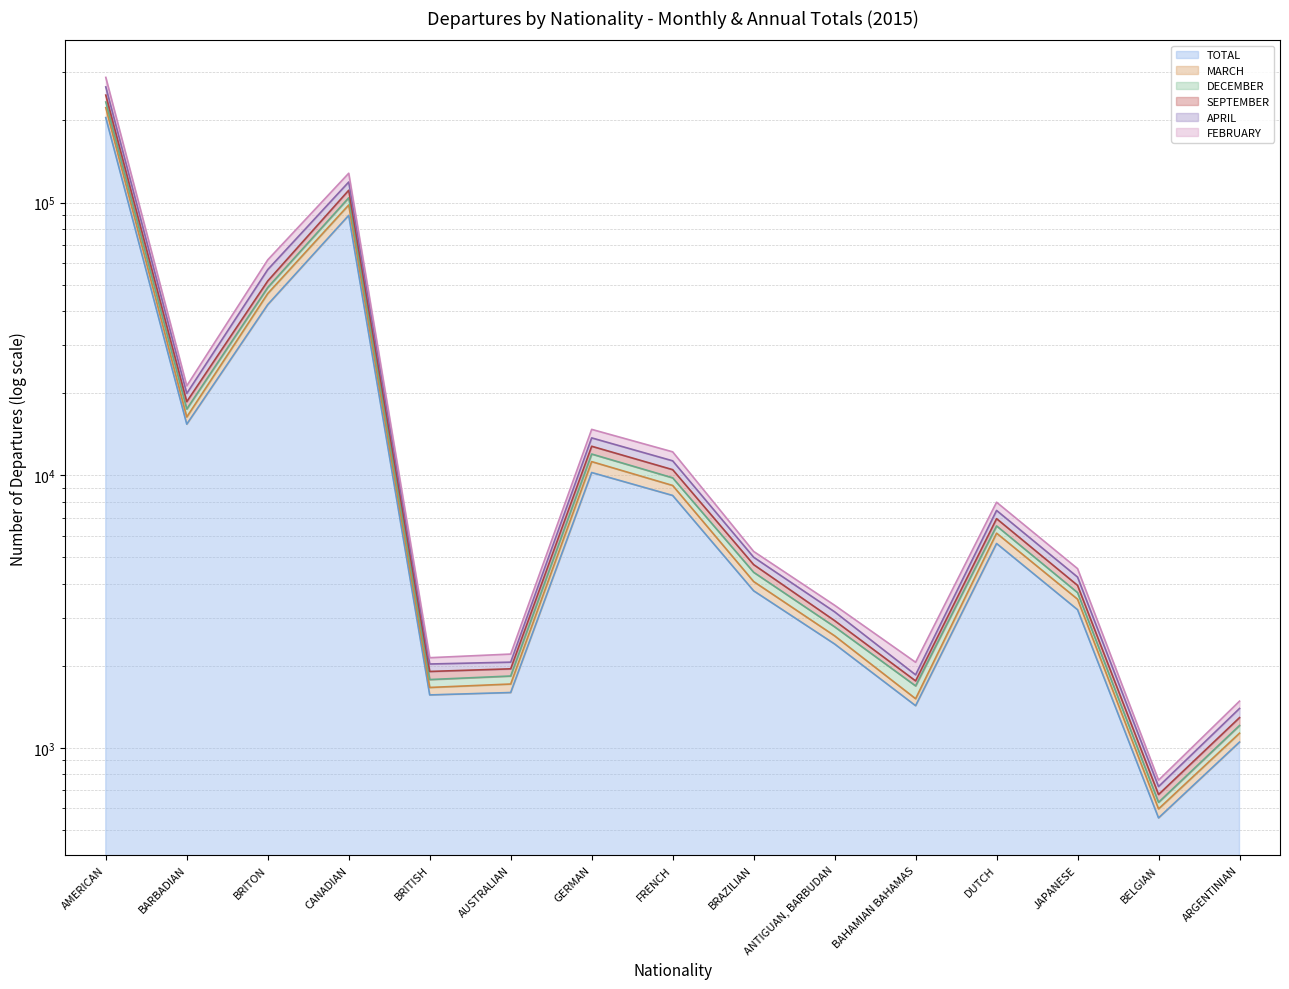

Where is the first local minimum for FEBRUARY (line)?

BARBADIAN